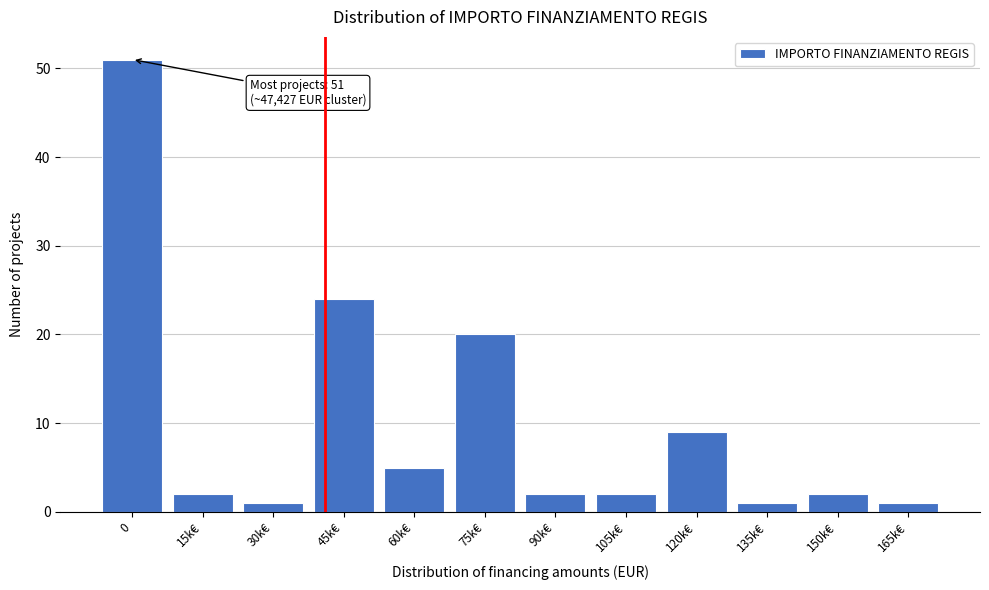

Reading right to left, extract all data points from this chart.

165k€=1	150k€=2	135k€=1	120k€=9	105k€=2	90k€=2	75k€=20	60k€=5	45k€=24	30k€=1	15k€=2	0=51